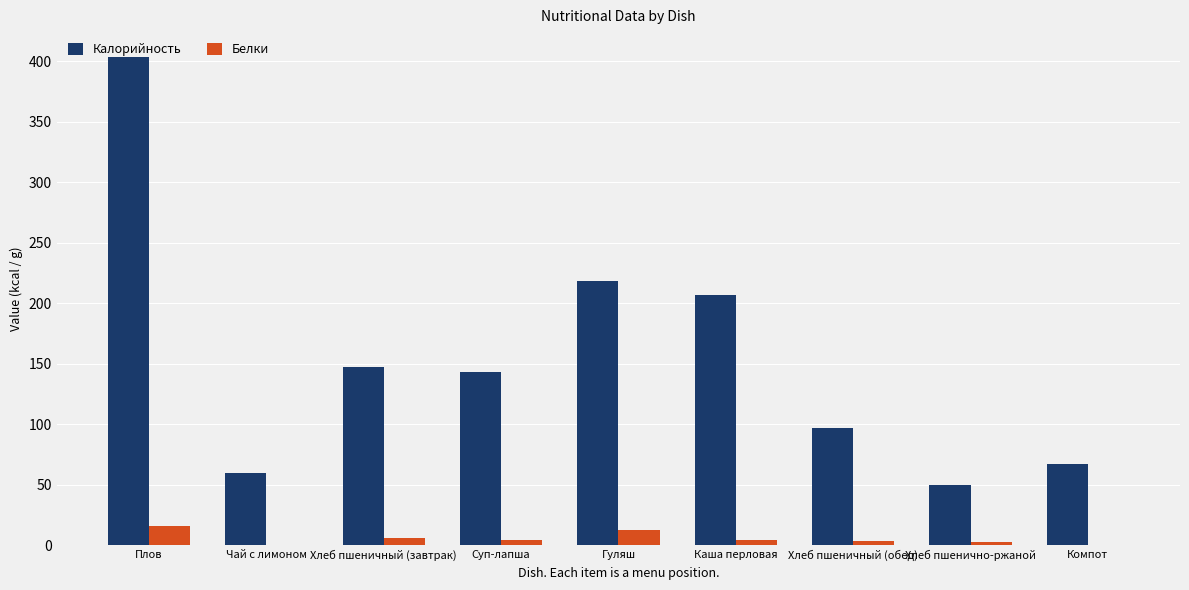

What is the sum of all Калорийность values?

1393.5